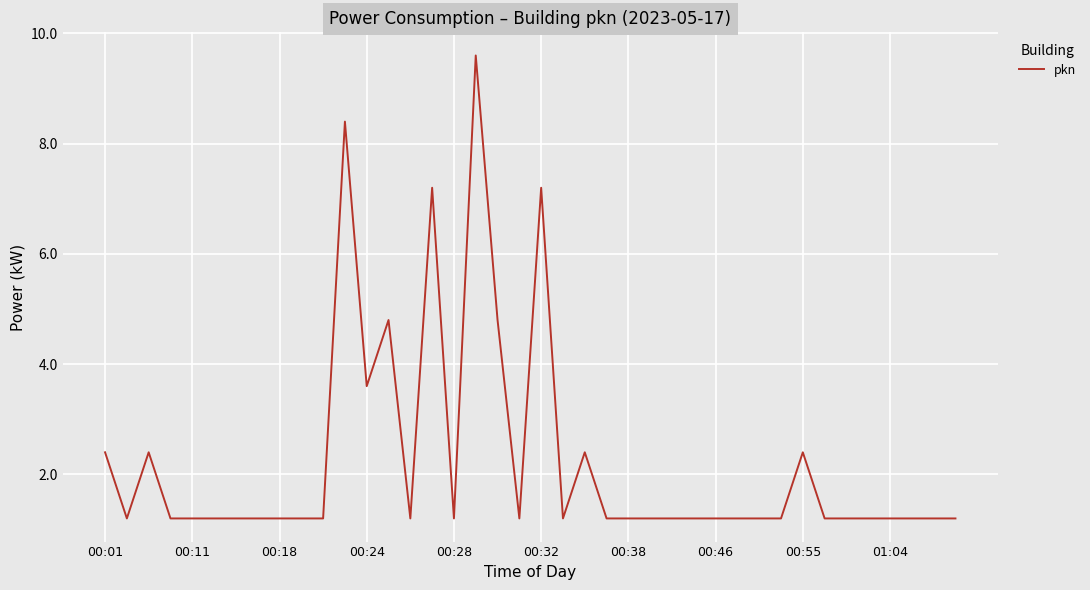

What is the greatest value displayed?

9.6